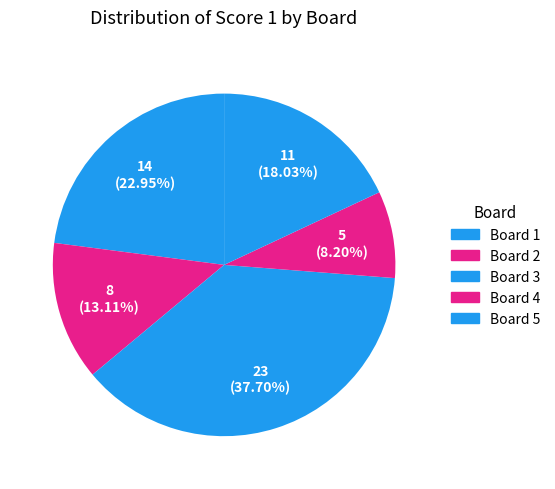

To the nearest percent, what is the difference between the largest and smallest slice percentages?

30%